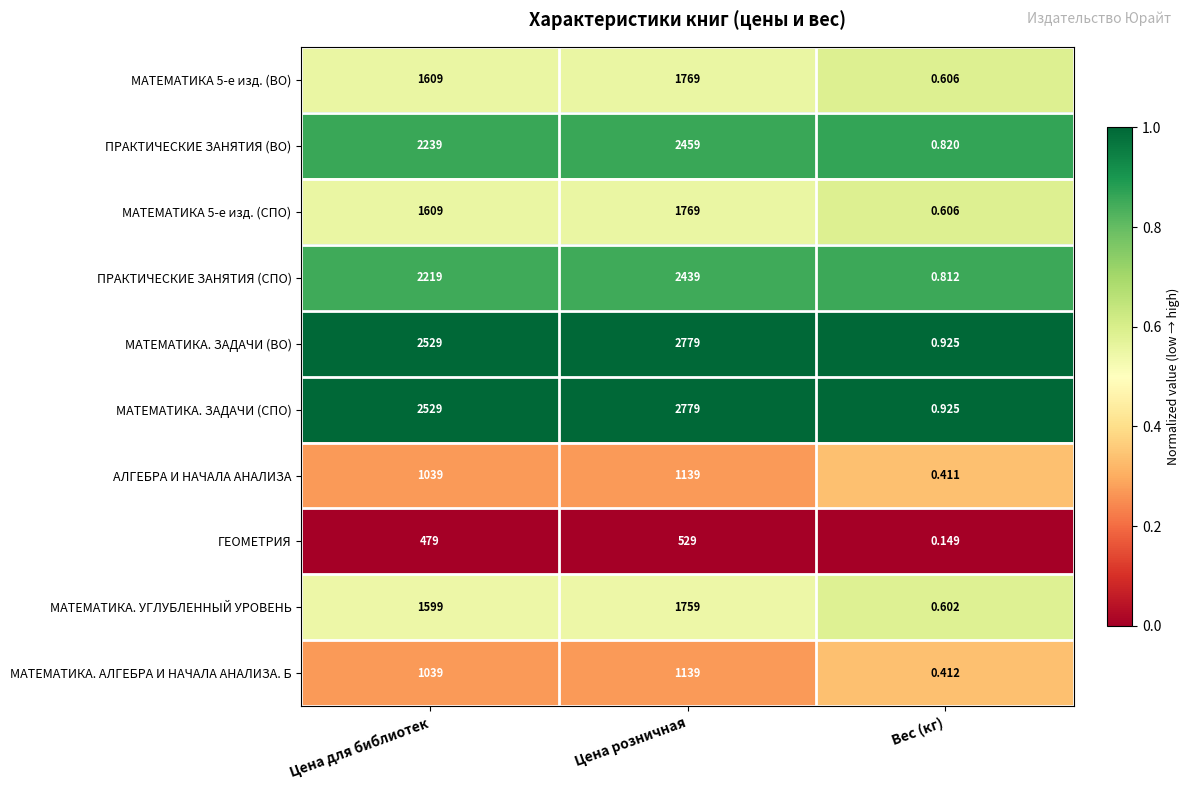

At how many categories does at least one series exceed 0?

3